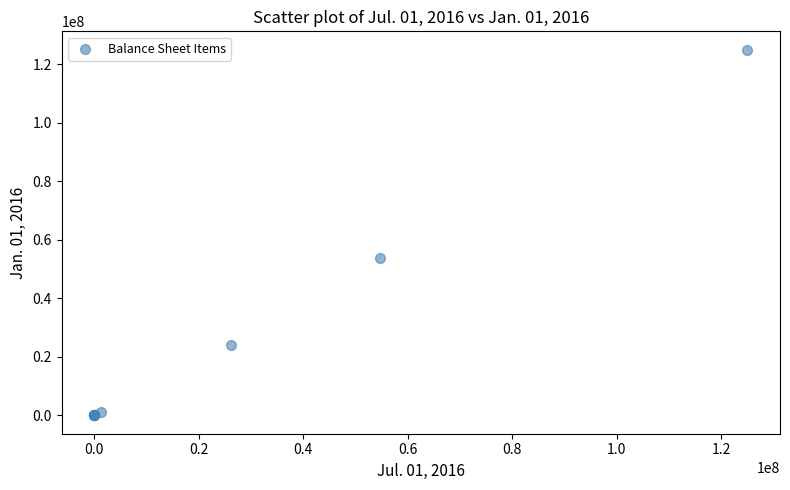

What Y value in the scatter plot is closest to 62500000?

53847479.0